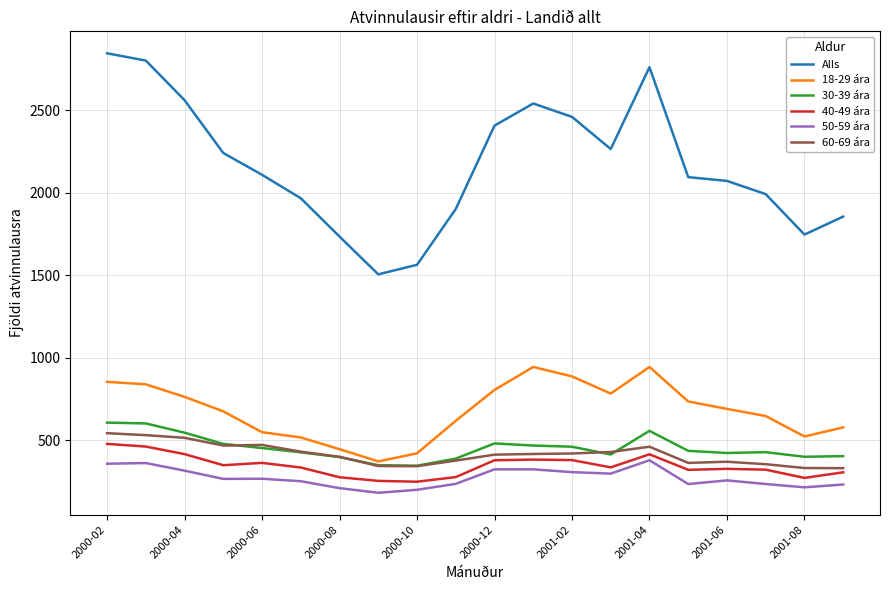

What is the maximum value for 18-29 ára?

945